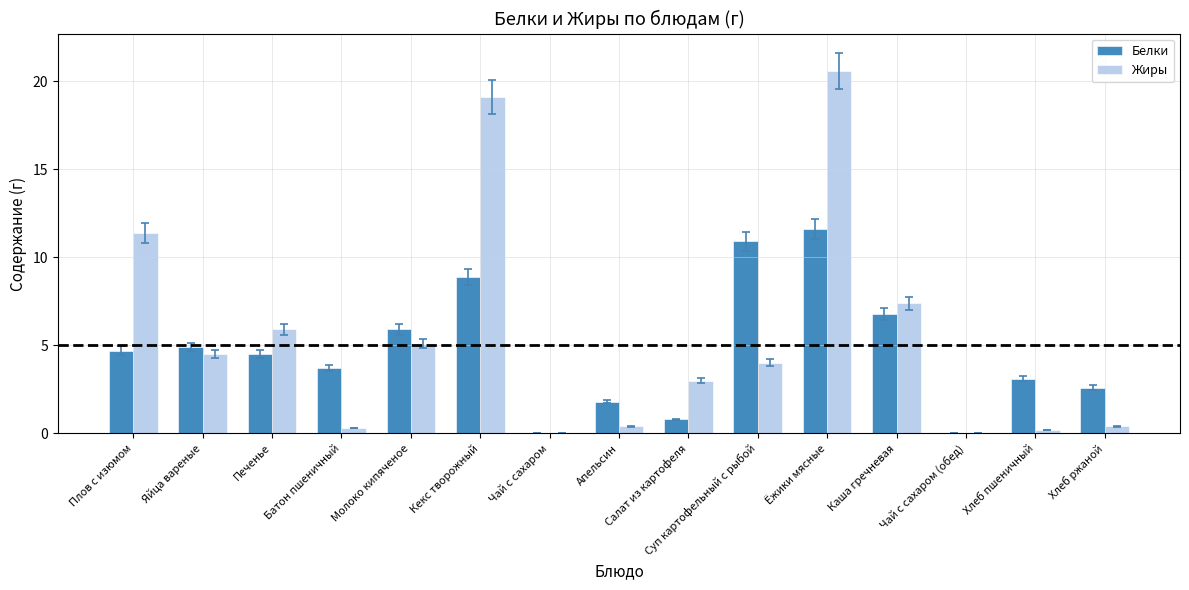

Which series has the largest range (max minus min)?

Жиры